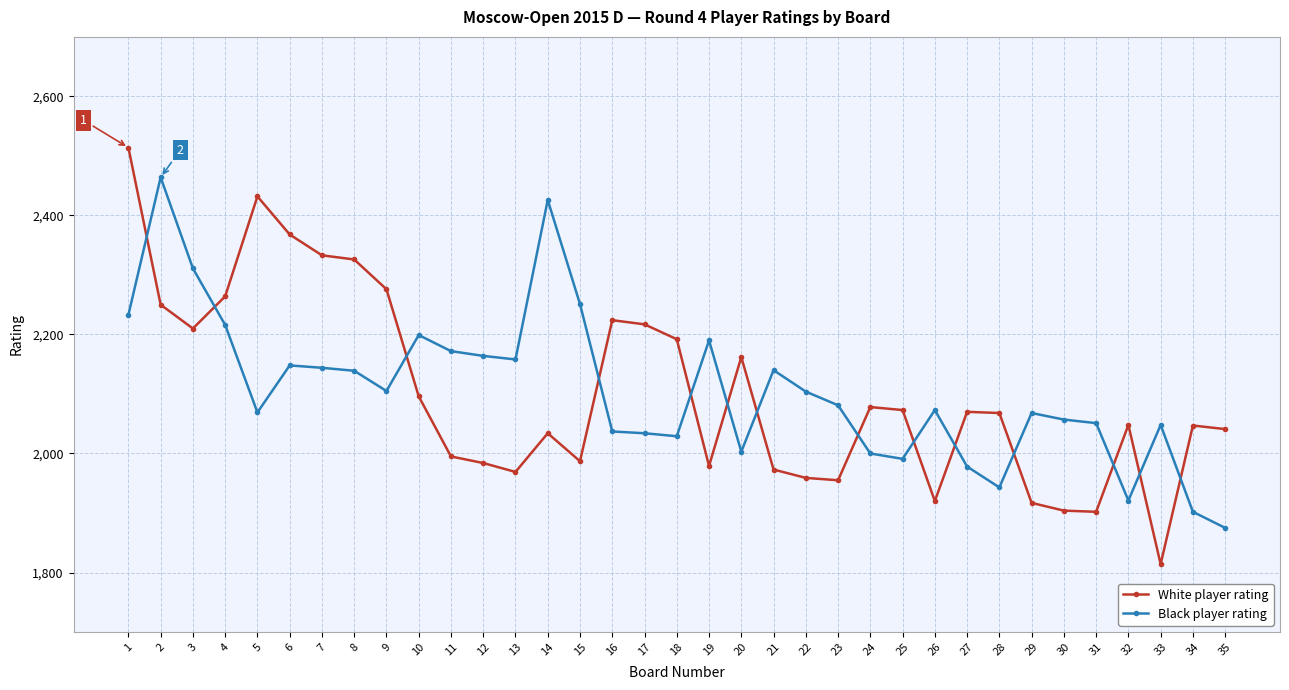

What is the spread (max minus min) of values at 35?

166